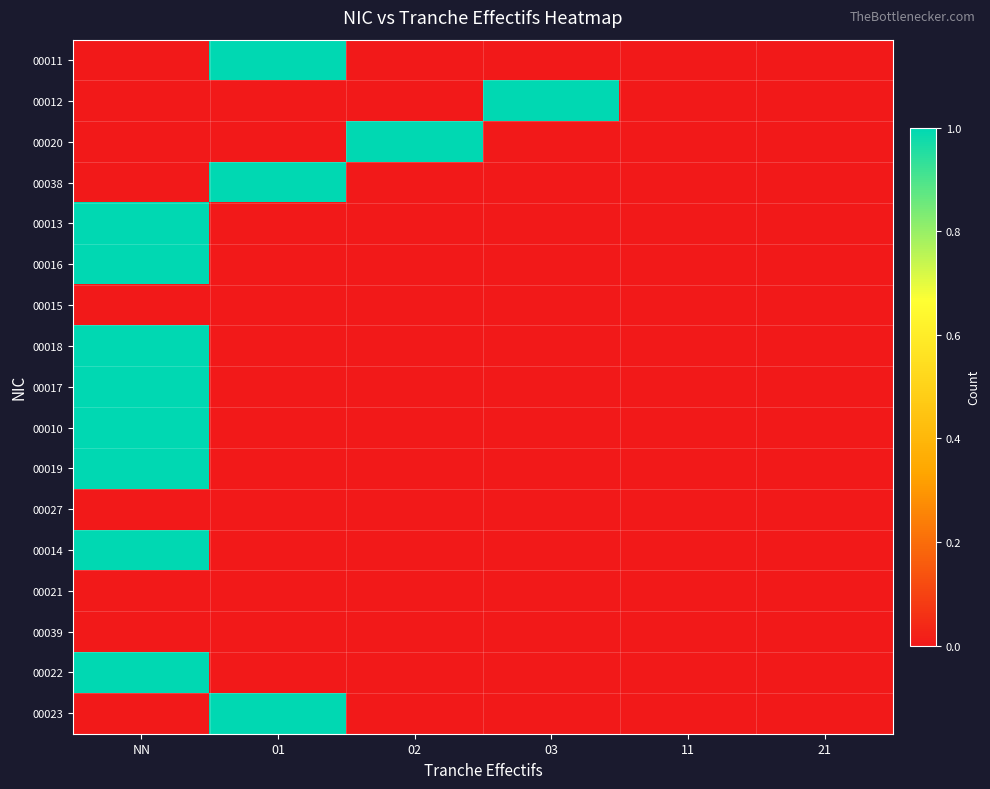

At 11, list the series in order from largest to smallest.

00011, 00012, 00020, 00038, 00013, 00016, 00015, 00018, 00017, 00010, 00019, 00027, 00014, 00021, 00039, 00022, 00023